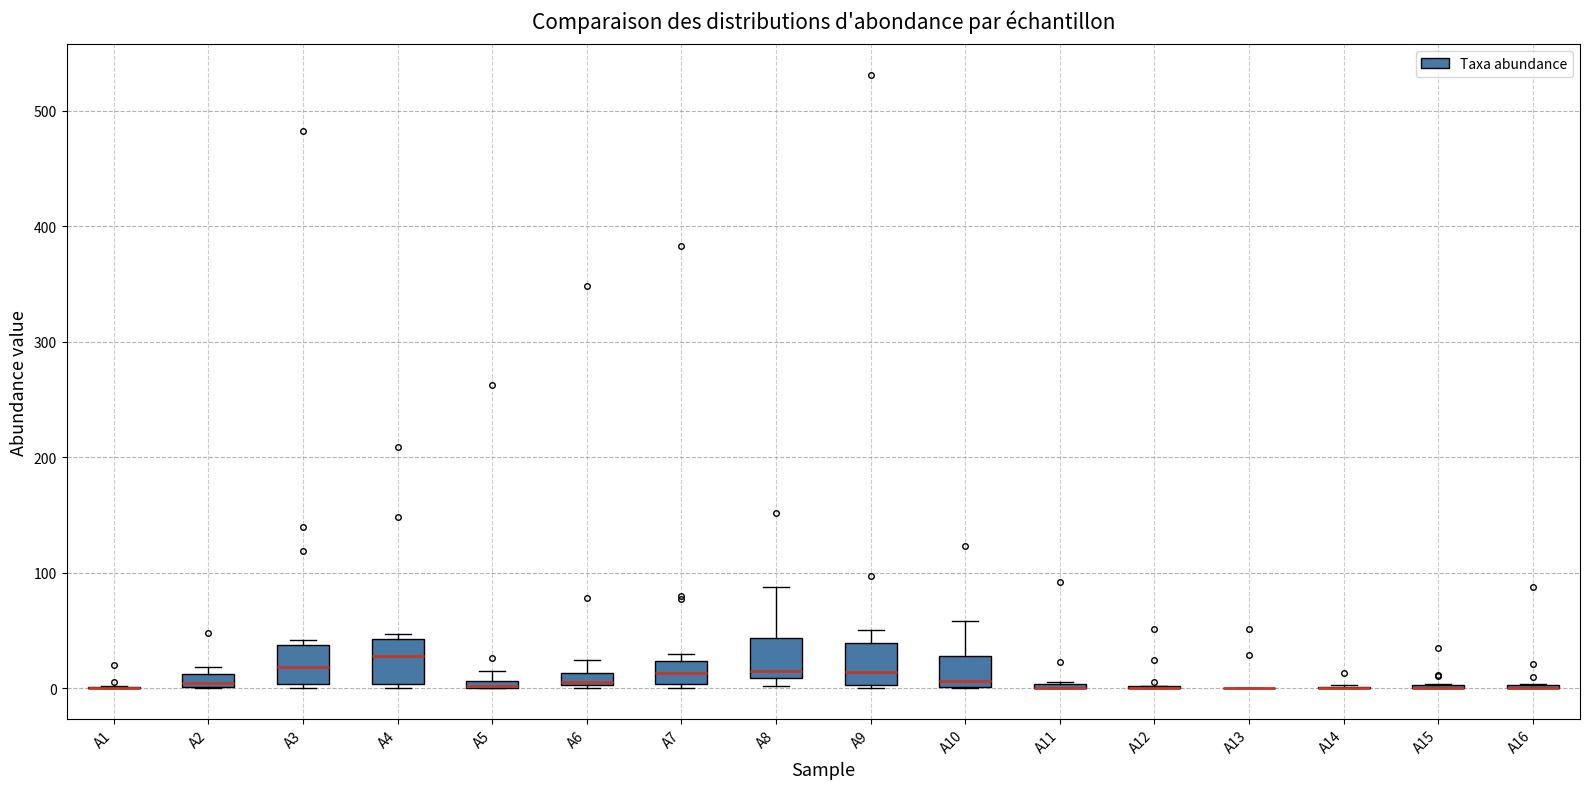

Where does the median line of the box for A3 sit on the y-axis? The values are not printed on the chart, so give them approximately, as read against the axis.

20